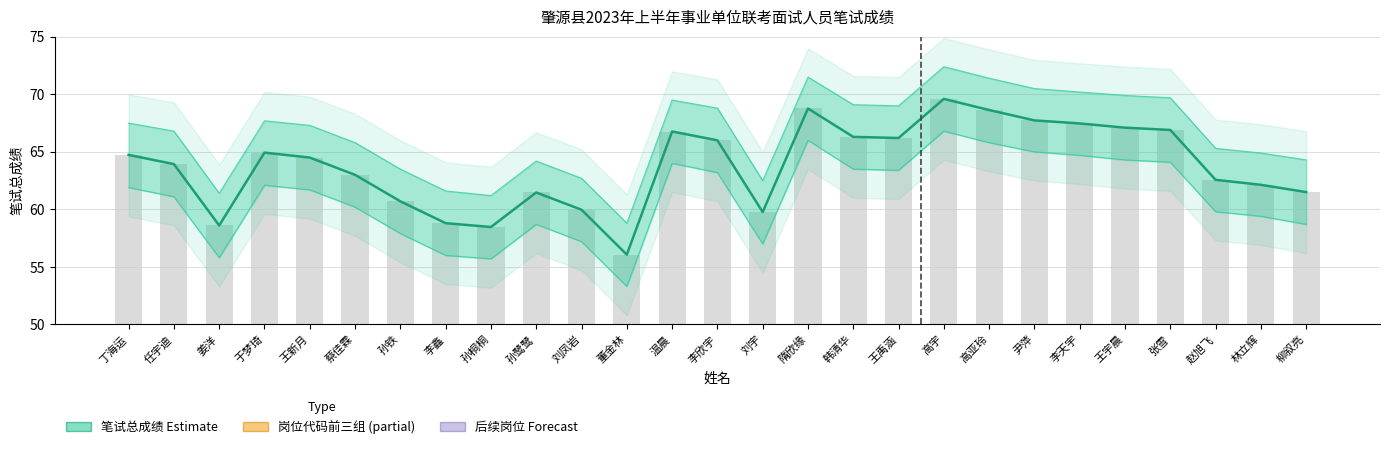

What is the difference between the values at 张雪 and 王宇晨?

0.2